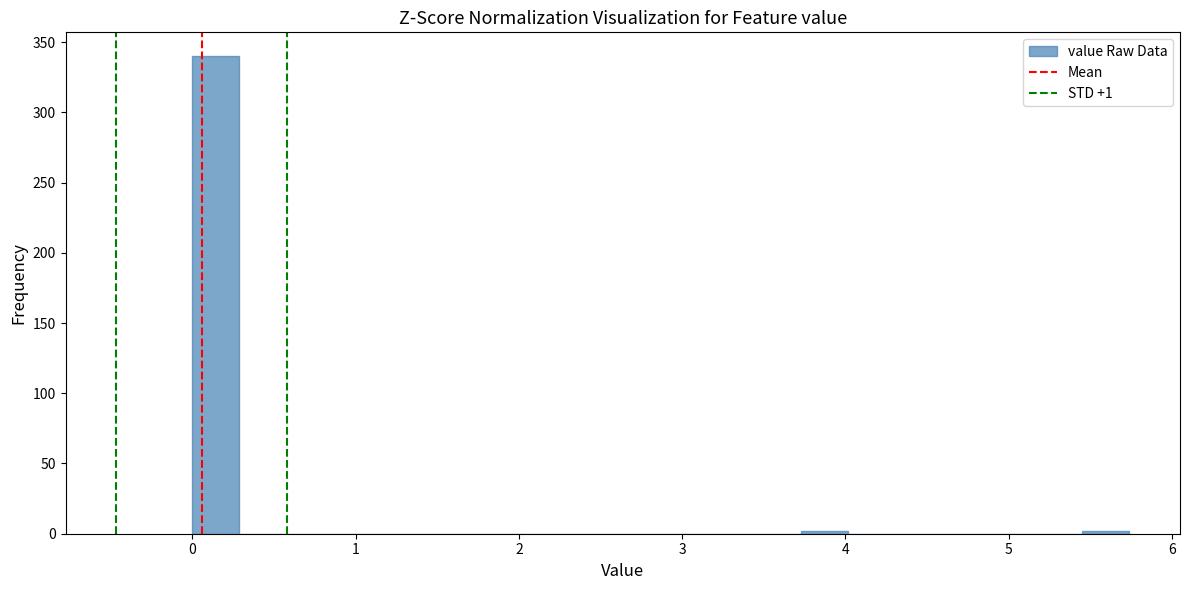

Around what value on the x-axis is the tallest bar? Give the approximate position of its centre, as read against the axis.

0.1